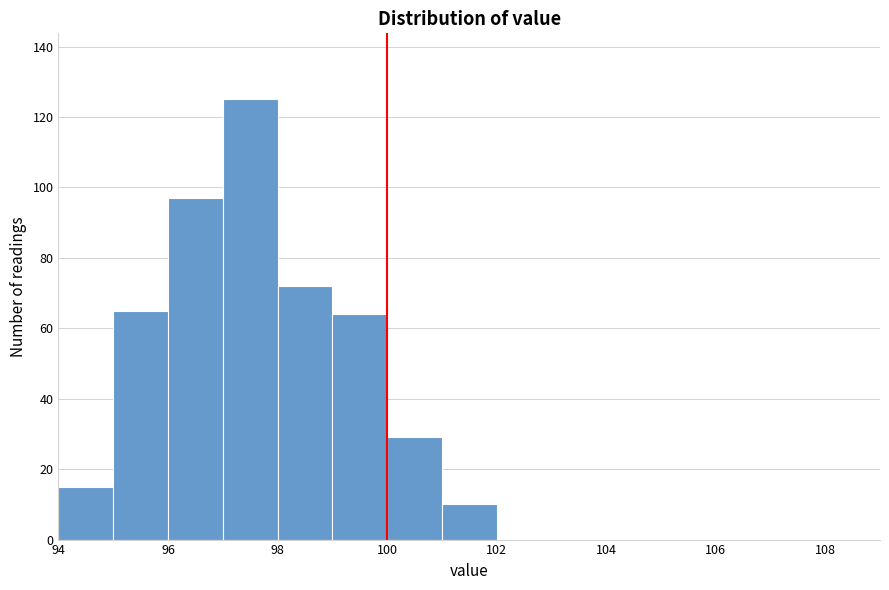

Over which range of the x-axis is the bar tallest?

97 to 98